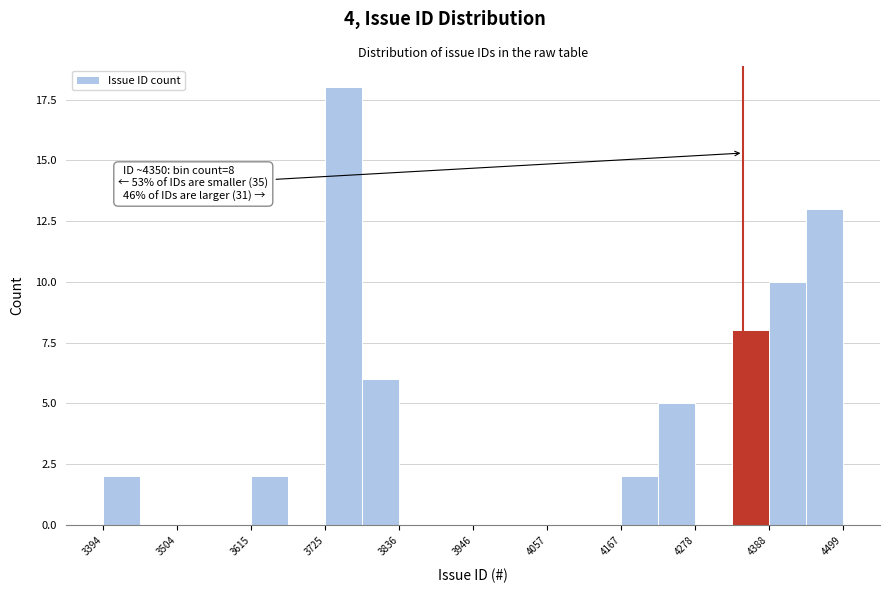

Read against the x-axis, roughly where is the centre of the tallest bar?

3760